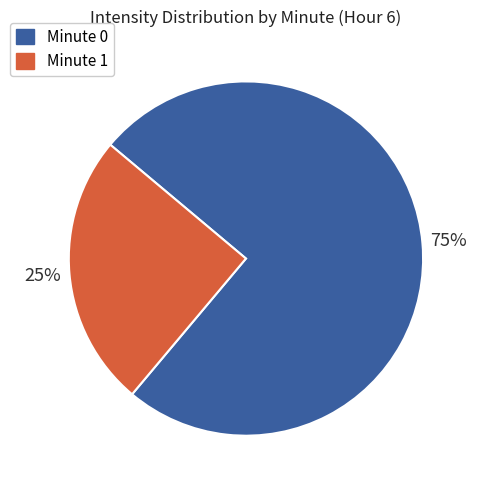

Do Minute 0 and Minute 1 together represent more than half of the pie?

Yes